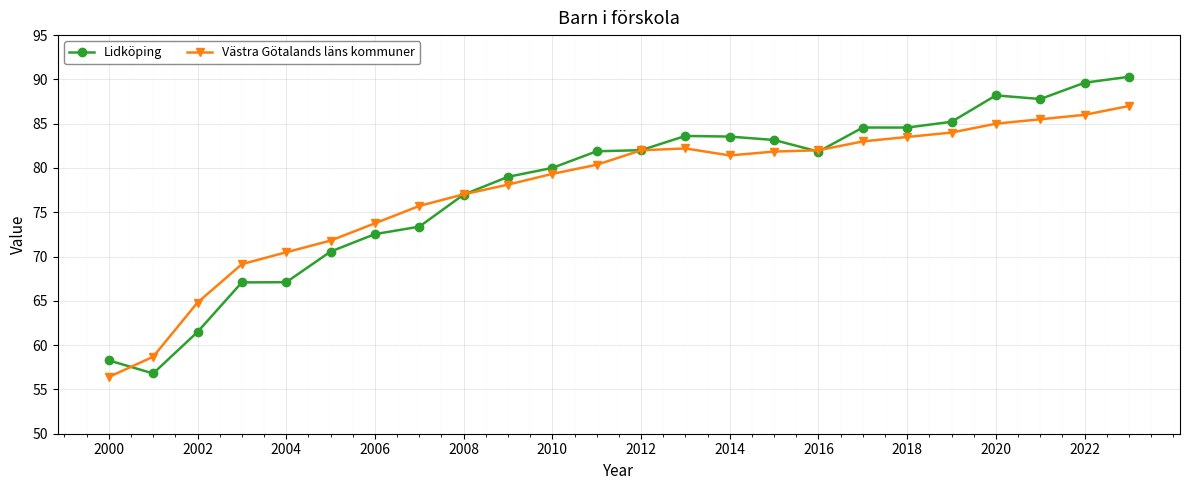

List the series in order of their peak value, lowest first.

Västra Götalands läns kommuner, Lidköping